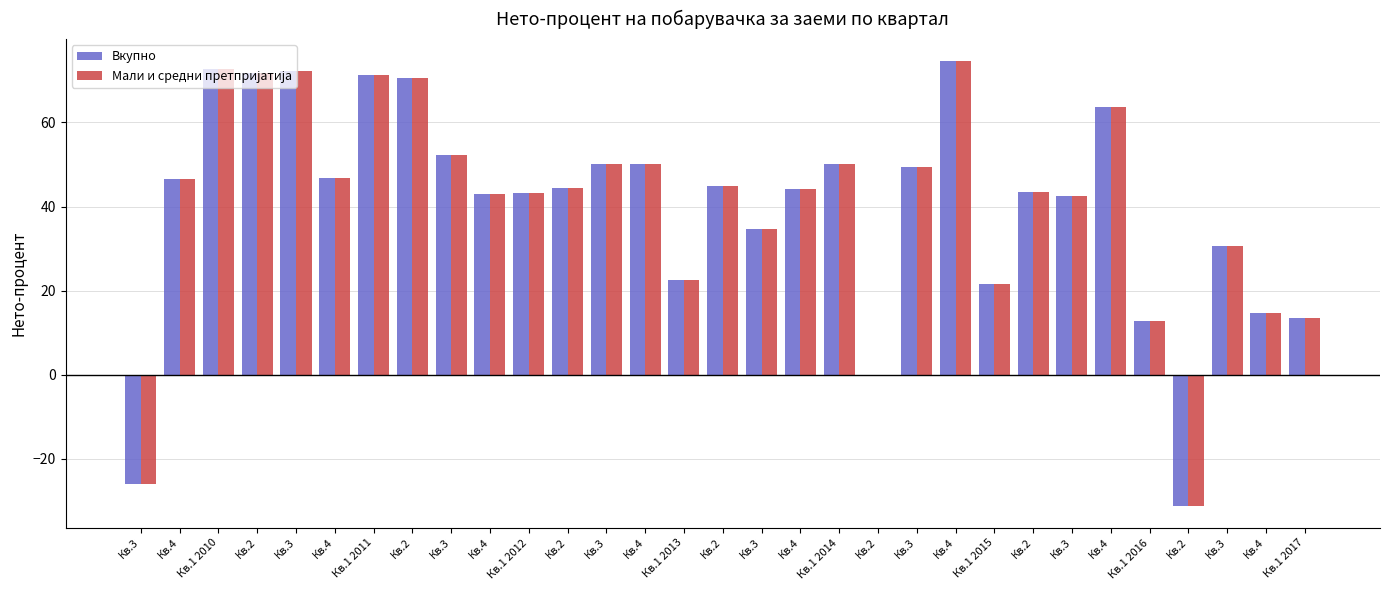

Reading left to right, list all the values displayed in this chart.

Вкупно: -26.0	46.6	72.8	71.8	72.2	46.8	71.3	70.5	52.3	43.0	43.3	44.4	50.1	50.0	22.6	44.9	34.7	44.2	50.2	0.0	49.3	74.5	21.5	43.4	42.4	63.7	12.9	-31.1	30.6	14.6	13.4
Мали и средни претпријатија: -26.0	46.6	72.8	71.8	72.2	46.8	71.3	70.5	52.3	43.0	43.3	44.4	50.1	50.0	22.6	44.9	34.7	44.2	50.2	0.0	49.3	74.5	21.5	43.4	42.4	63.7	12.9	-31.1	30.6	14.6	13.4